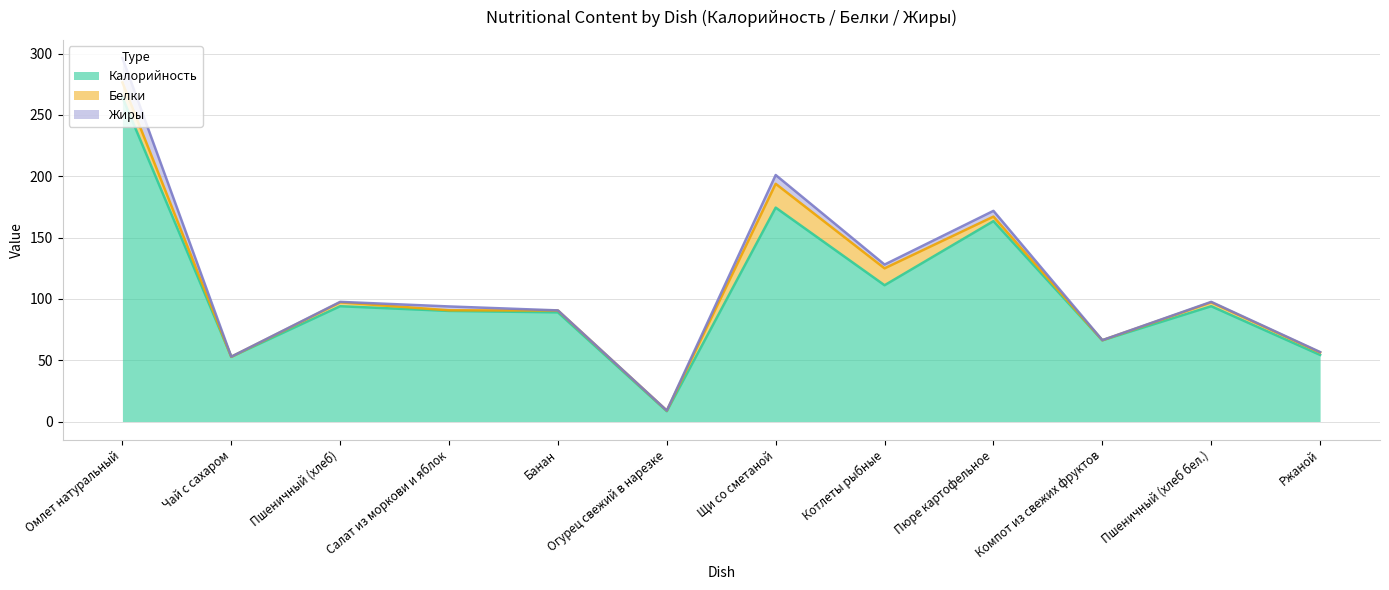

Where is Калорийность nearest to the value 136?

Котлеты рыбные